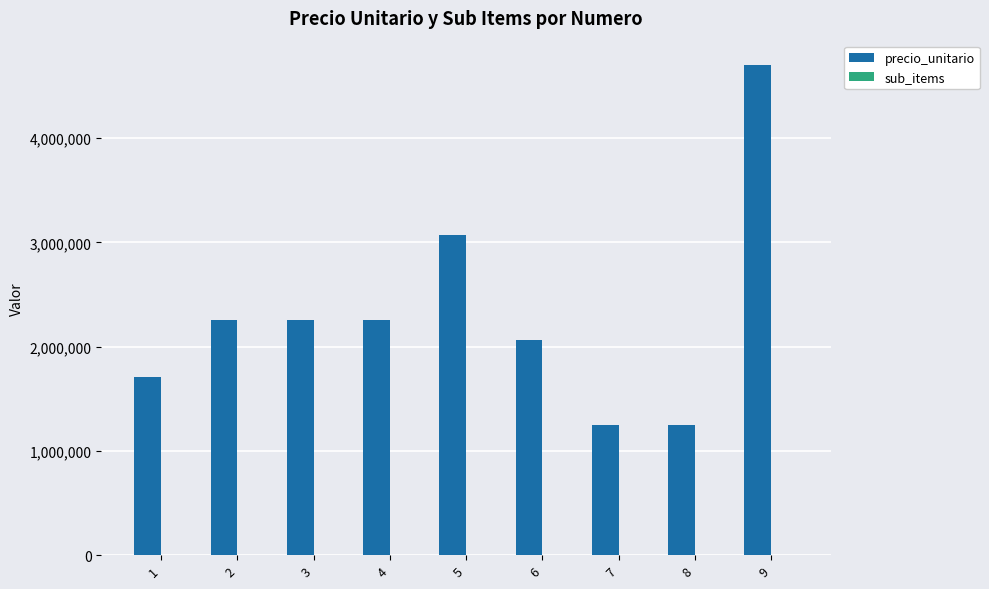

Are the bars grouped side by side (vs. stacked)?

Yes